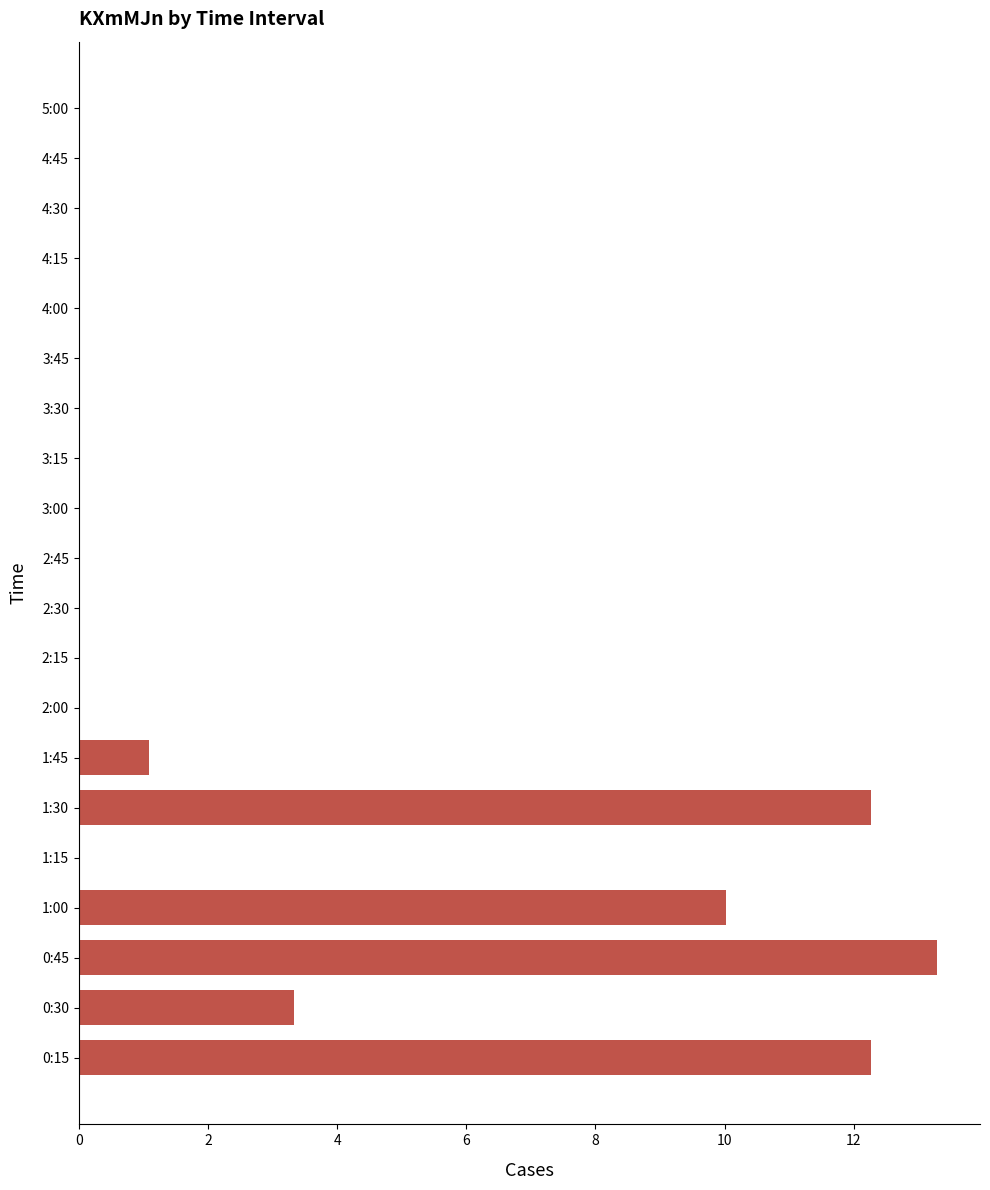

The value at 2:00 is 0.0. True or false?

True